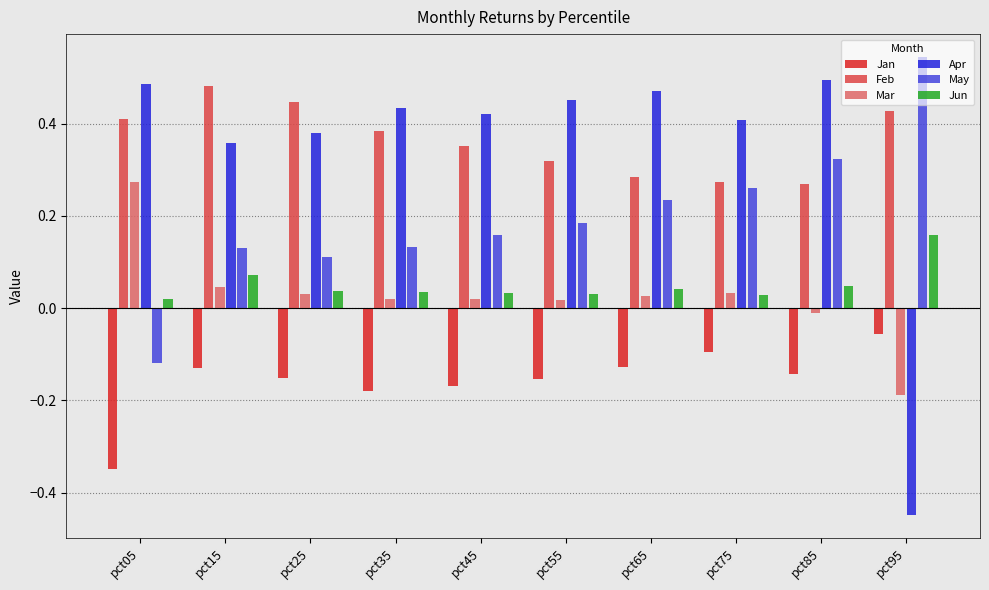

Is the value of Apr at pct05 greater than the value of Feb at pct95?

Yes